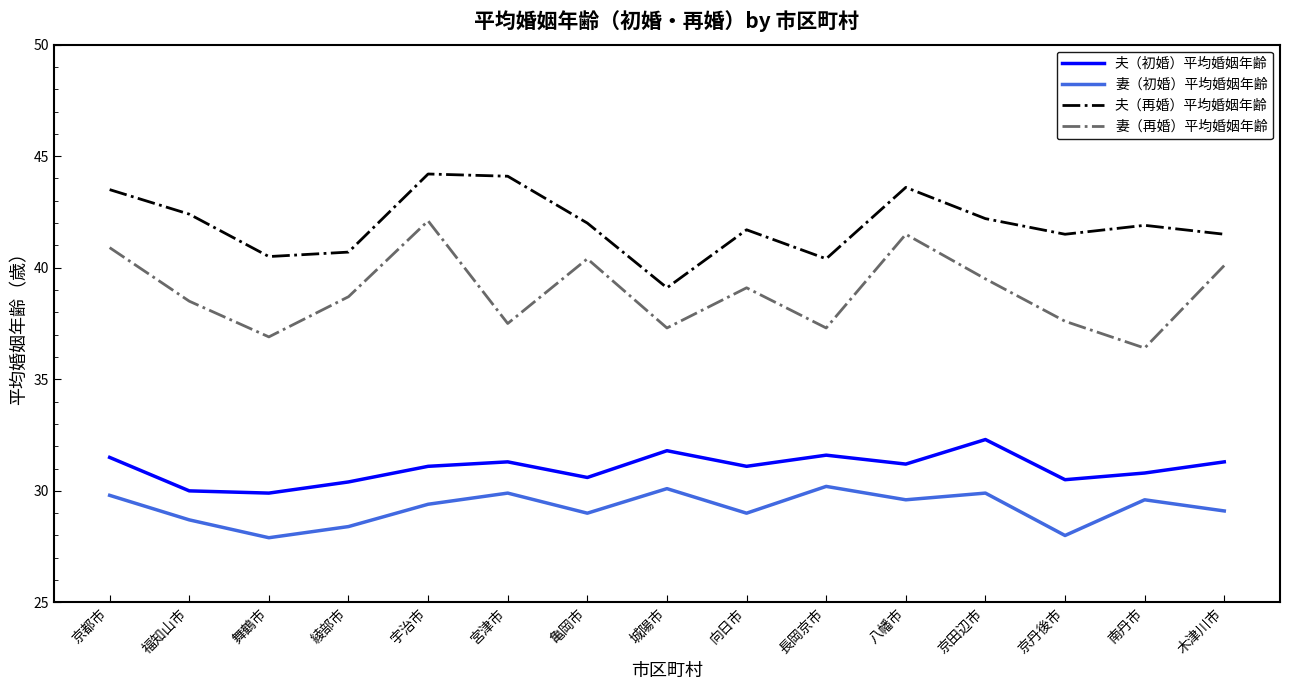

True or false: 夫（再婚）平均婚姻年齢 and 夫（初婚）平均婚姻年齢 cross at least once.

False